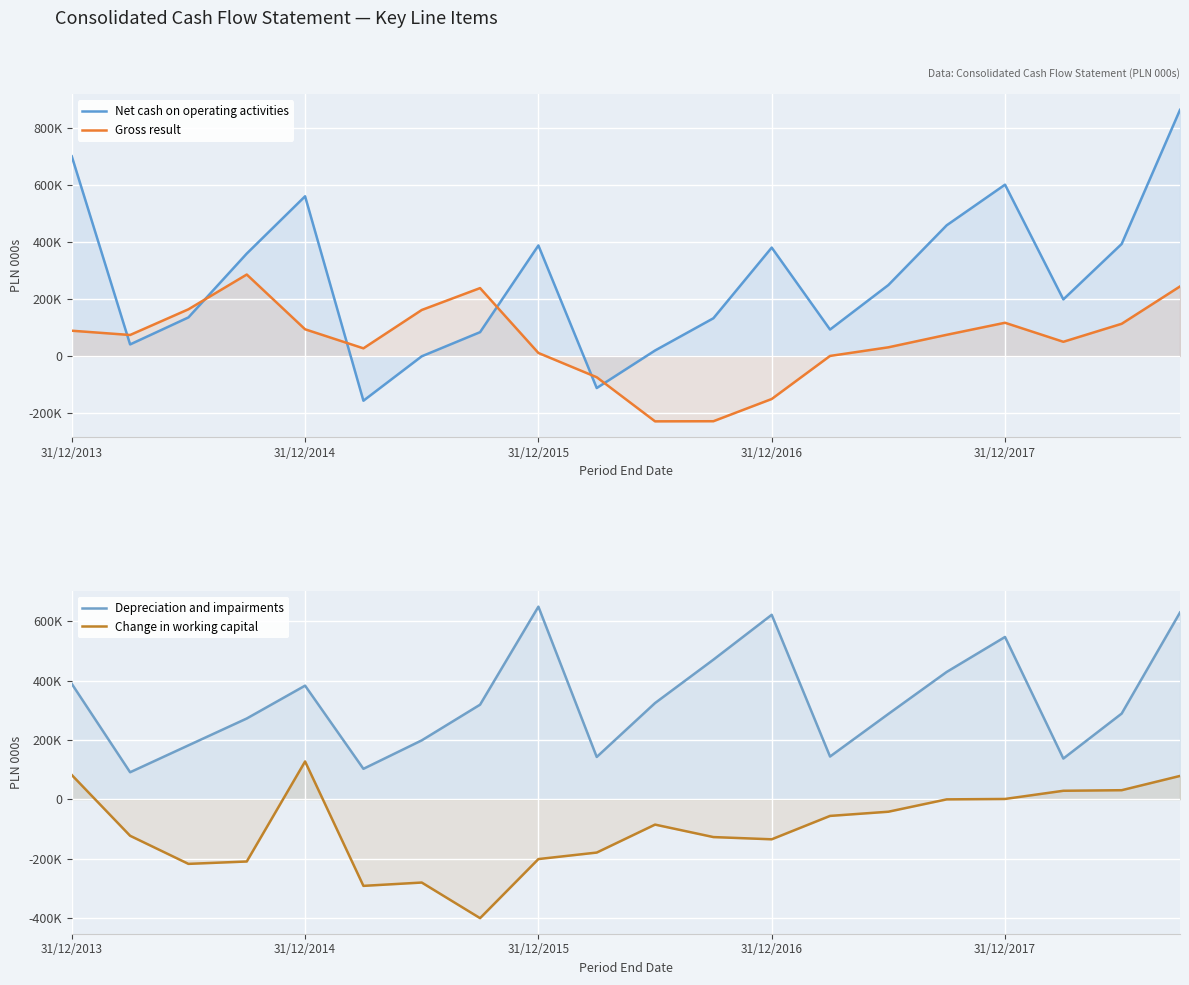

How many values in the Change in working capital series are below -85669?

10